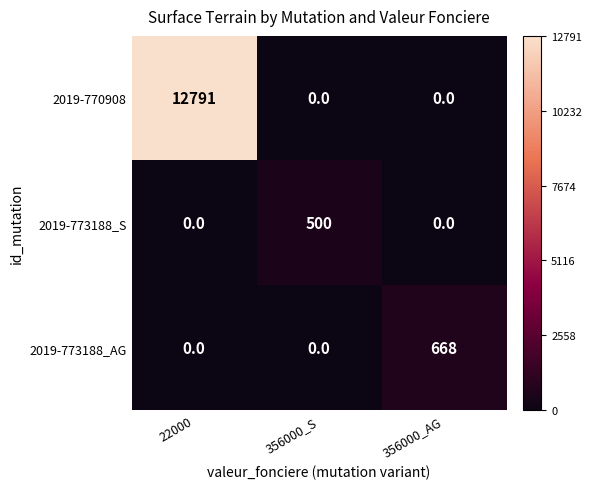

List the series in order of their peak value, highest first.

2019-770908, 2019-773188_AG, 2019-773188_S